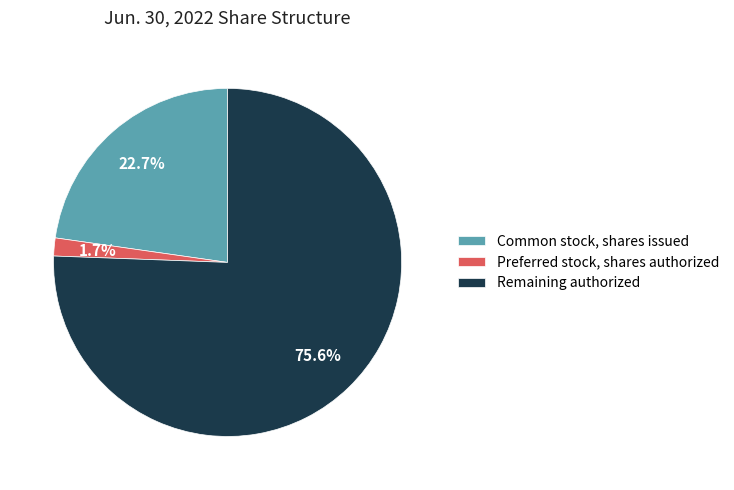

Does any single category account for the majority?

Yes